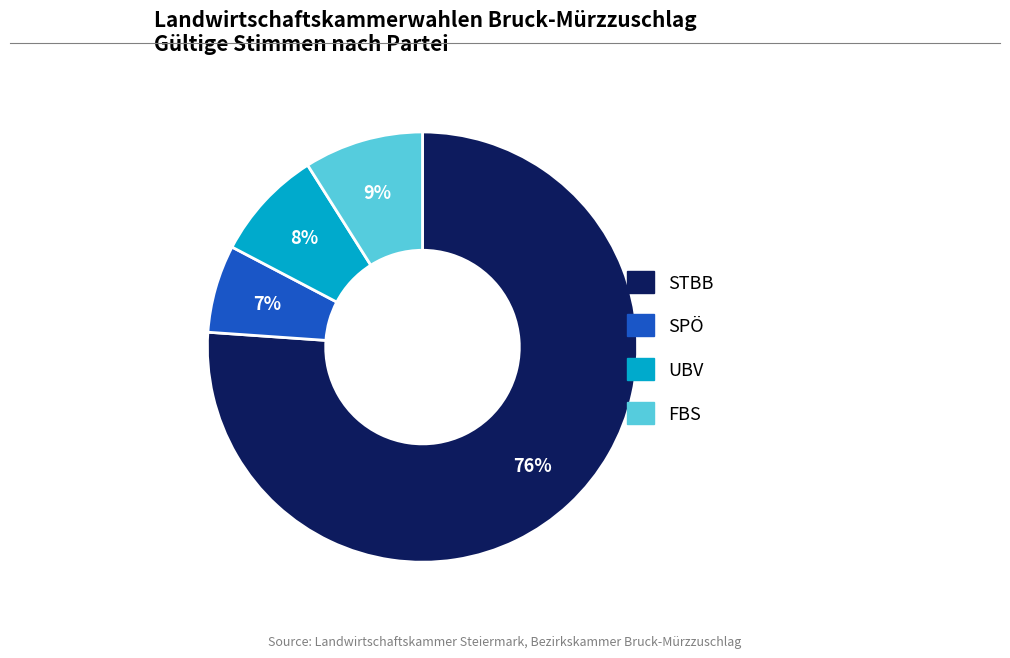

To the nearest percent, what is the average slice percentage?

25%